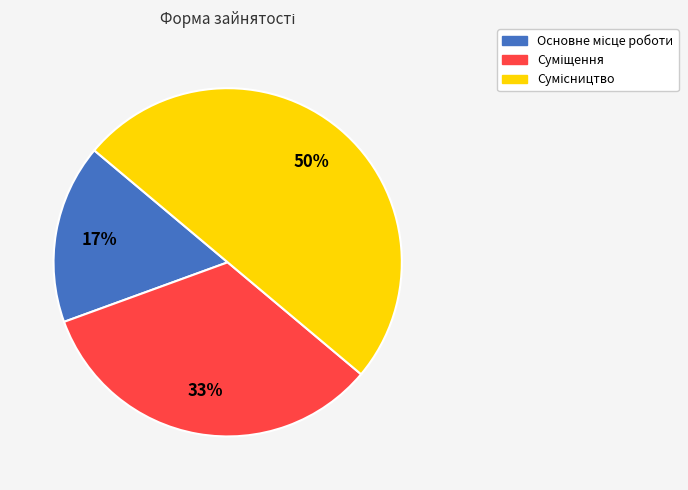

To the nearest percent, what is the average slice percentage?

33%